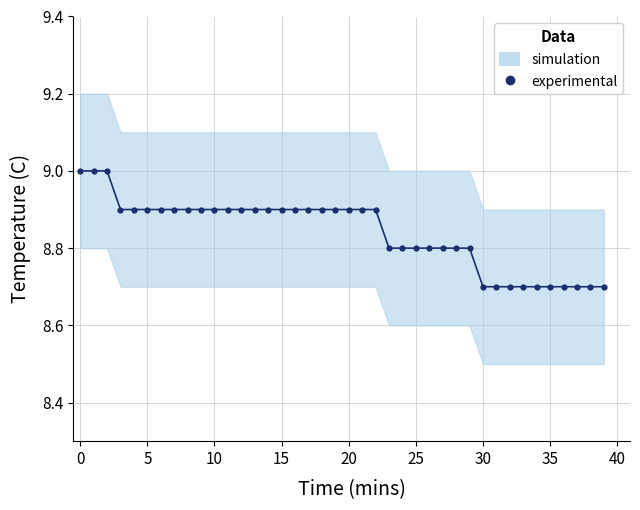

What is the approximate value at 18?

8.9